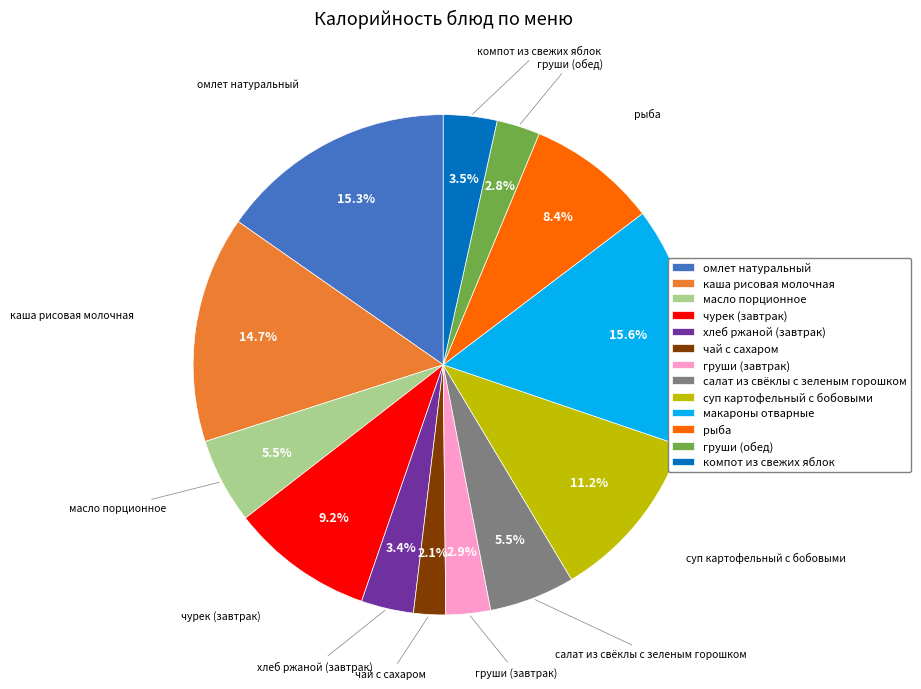

Does any single category account for the majority?

No